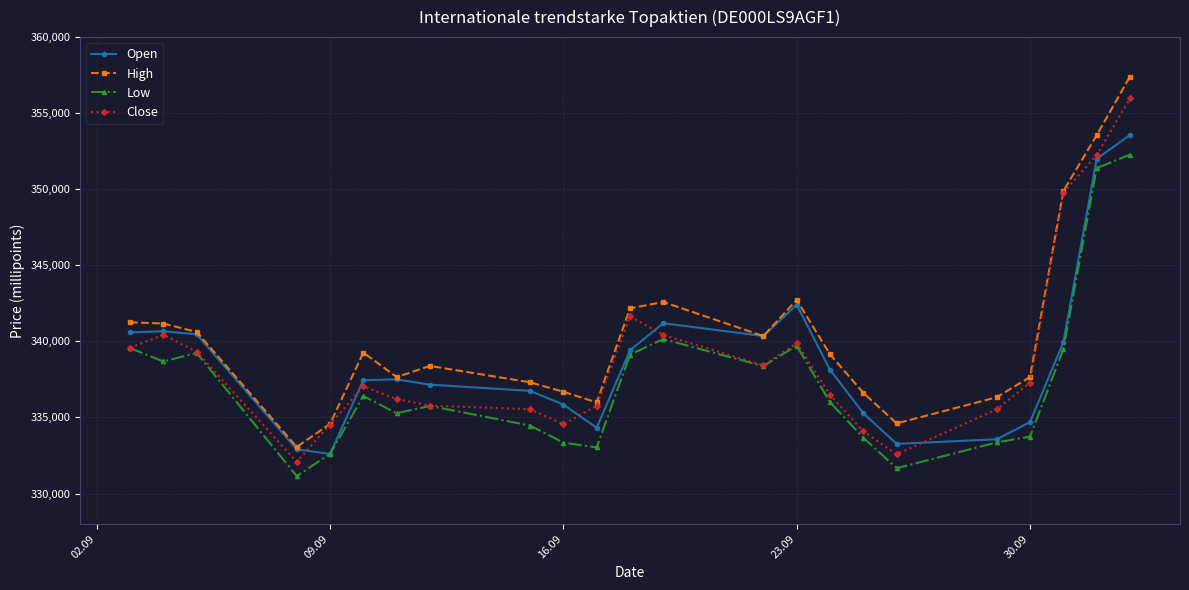

In Close, how many points are higher than both neighbors (excluding endpoints)?

4